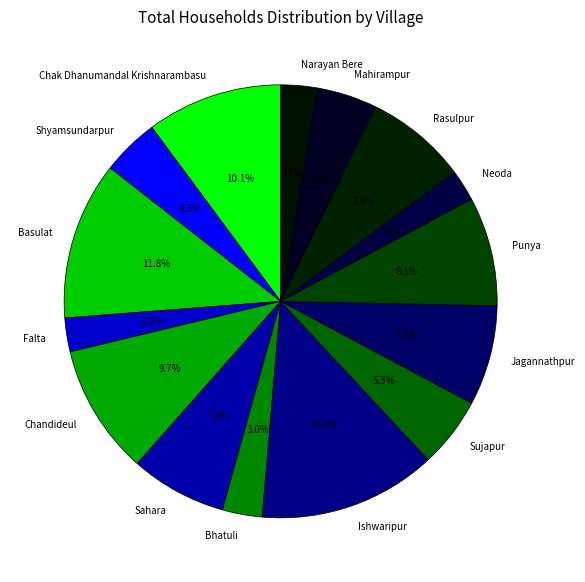

What portion of the pie excludes Shyamsundarpur?

95.7%